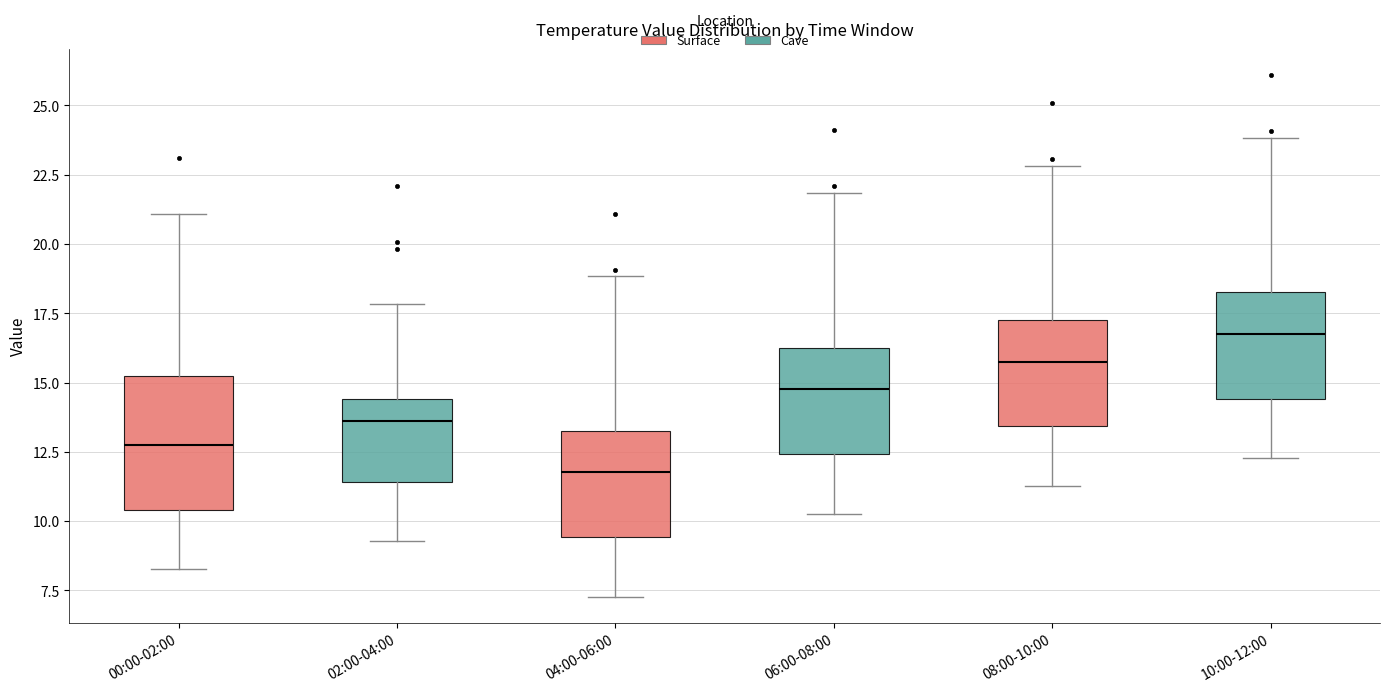

Reading left to right, transcribe this box plot: for each box, give where its median line is, the range the box spans, and where its two whiskers end, as read against the y-axis. The values are not printed on the chart, so give them approximately, as read against the axis.

00:00-02:00: median 13.0, box 10.5 to 15.5, whiskers 8.5 to 21.0
02:00-04:00: median 13.5, box 11.5 to 14.5, whiskers 9.5 to 18.0
04:00-06:00: median 12.0, box 9.5 to 13.5, whiskers 7.5 to 19.0
06:00-08:00: median 15.0, box 12.5 to 16.5, whiskers 10.5 to 22.0
08:00-10:00: median 16.0, box 13.5 to 17.5, whiskers 11.5 to 23.0
10:00-12:00: median 17.0, box 14.5 to 18.5, whiskers 12.5 to 24.0